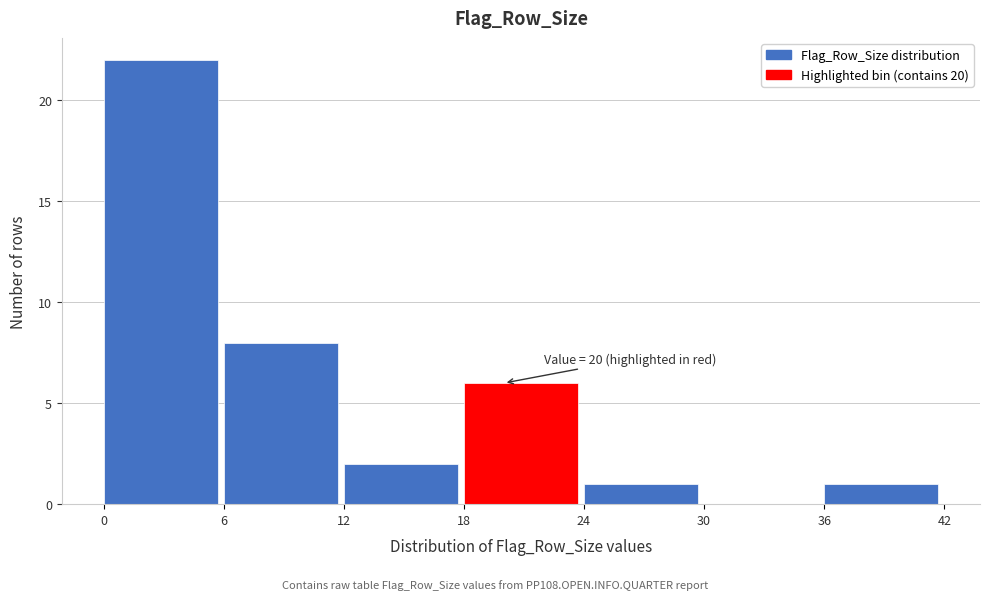

Over which range of the x-axis is the bar tallest?

0 to 6